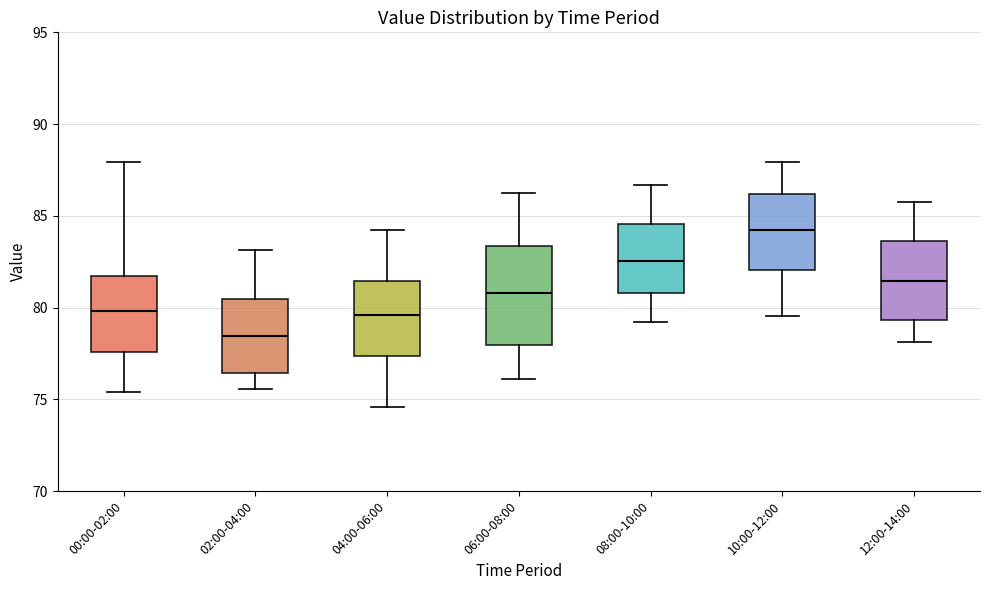

Which box's median line is the highest?

10:00-12:00